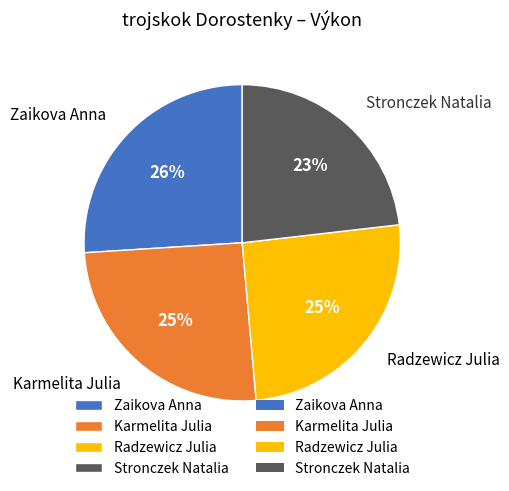

Does Stronczek Natalia represent more than half of the total?

No